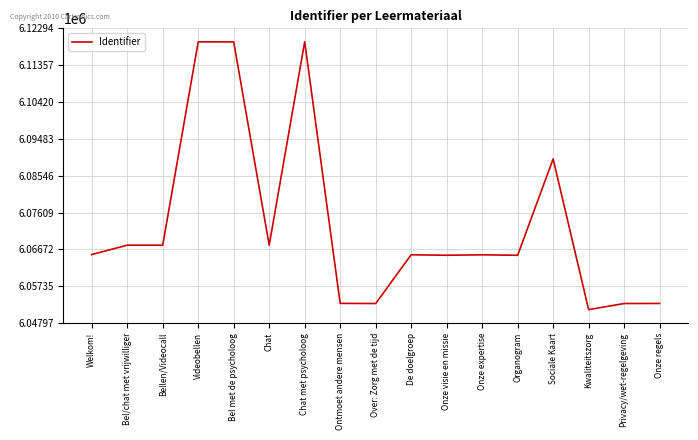

Does the chart display data point markers on the line(s)?

No